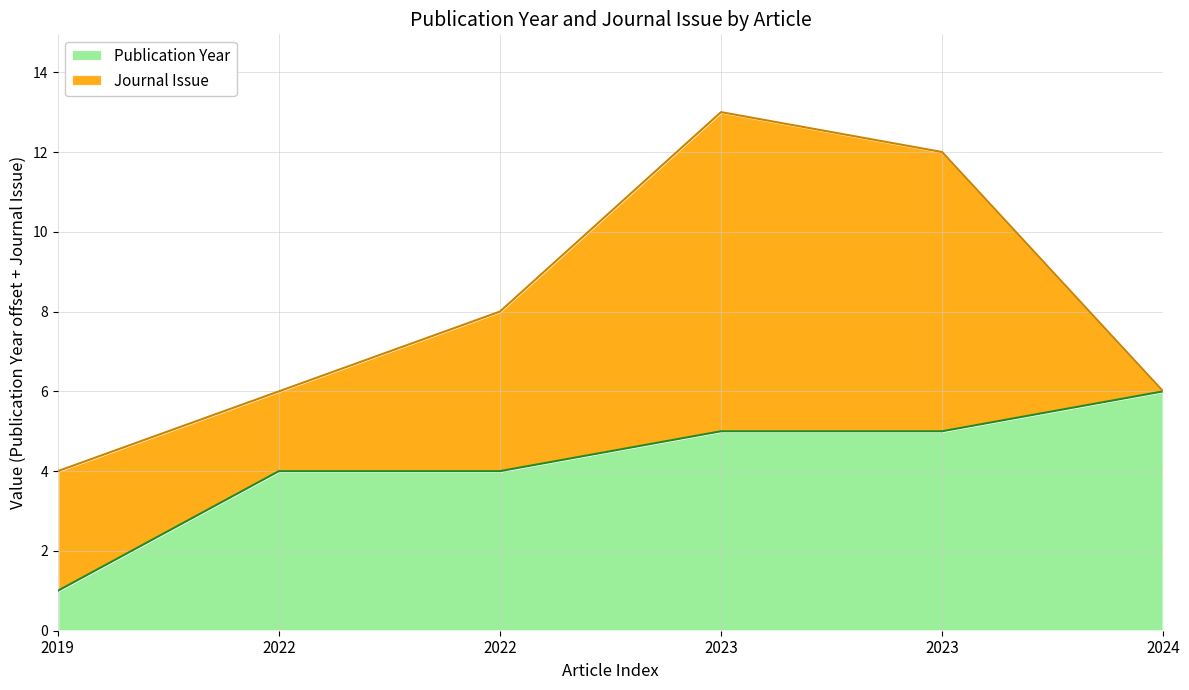

What is the average value?

4